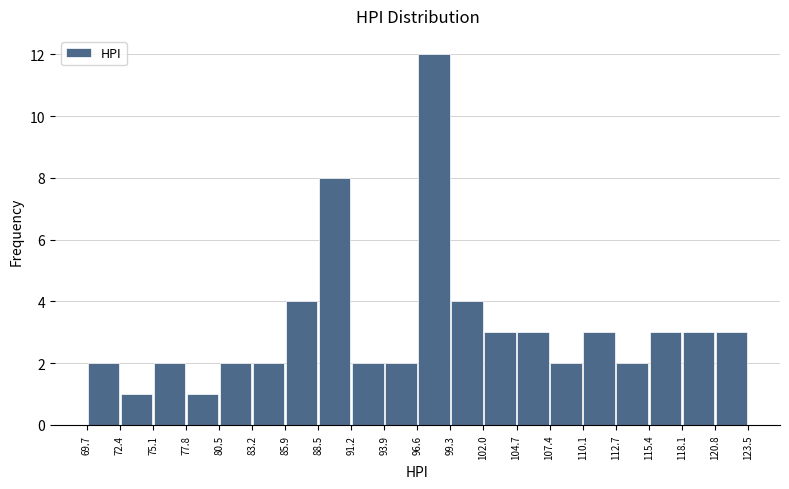

Over which range of the x-axis is the bar tallest?

96.6 to 99.3